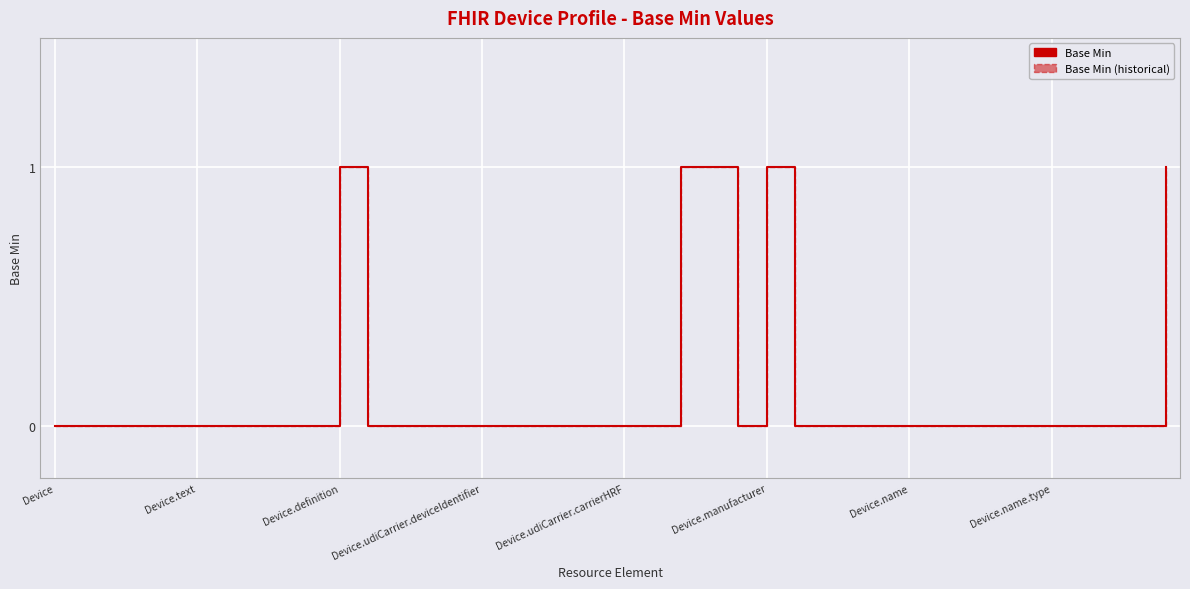

Is this an area chart (filled region under the line)?

No